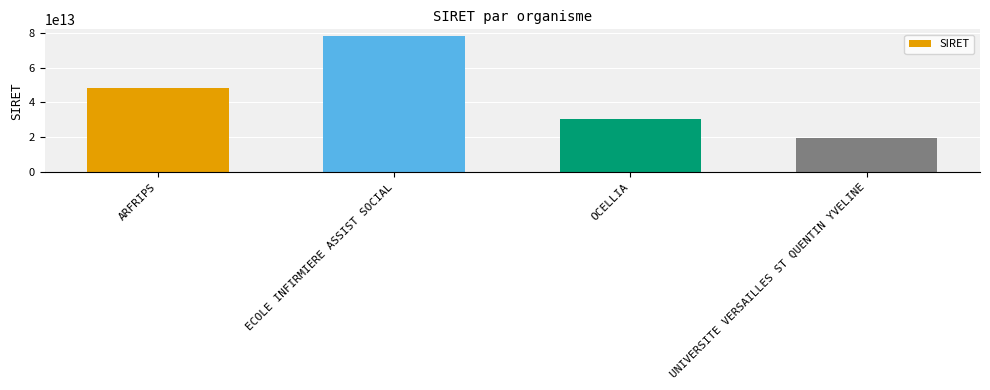

What is the change in value from OCELLIA to UNIVERSITE VERSAILLES ST QUENTIN YVELINE?

-10511938800032